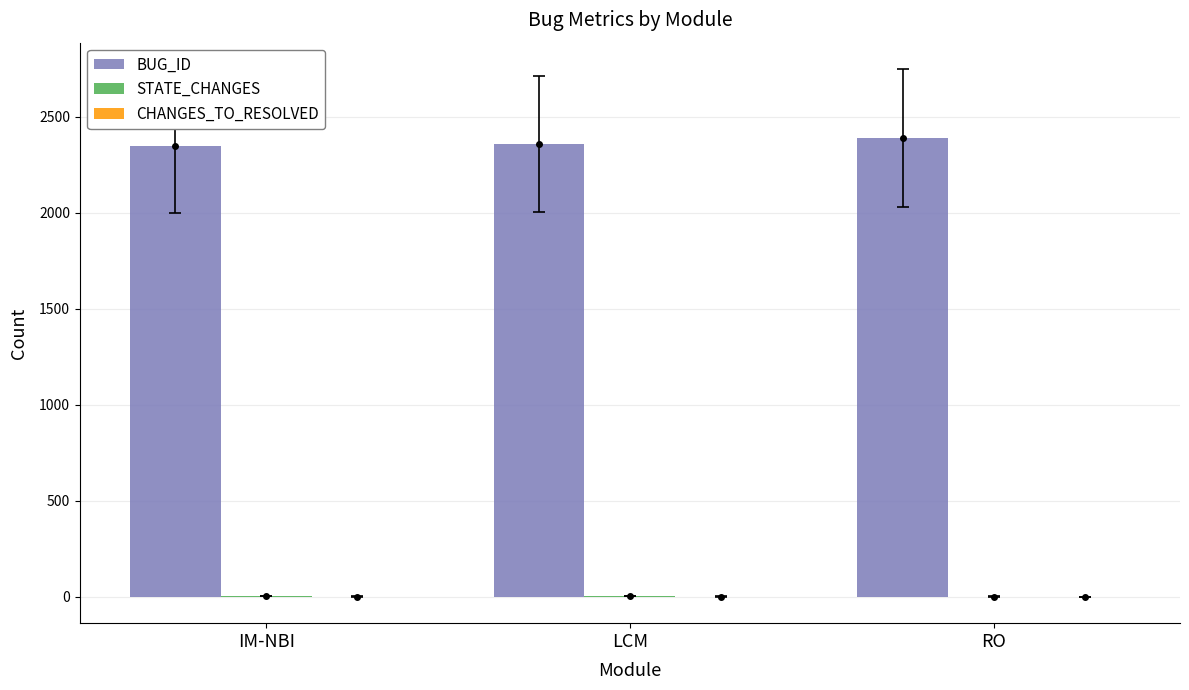

How many groups of bars are there?

3